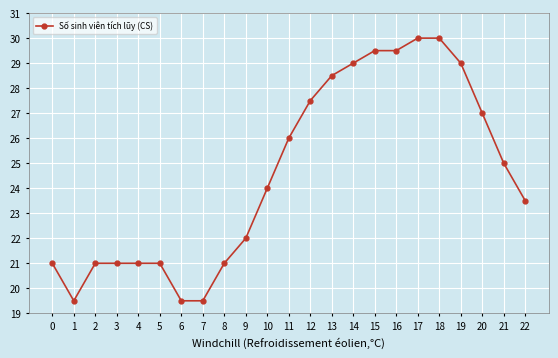

The chart shows a value of 19.5 at 7. True or false?

True